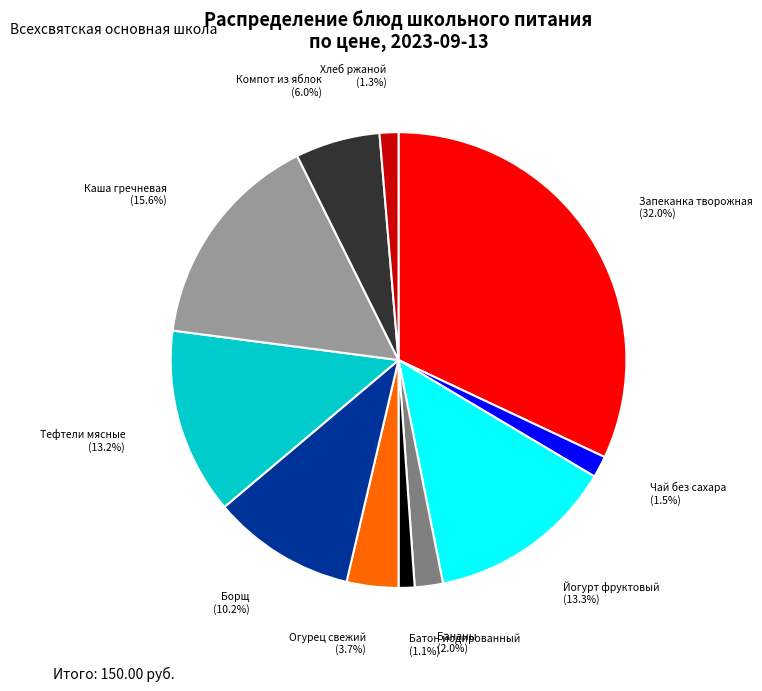

How many segments does this pie chart have?

11